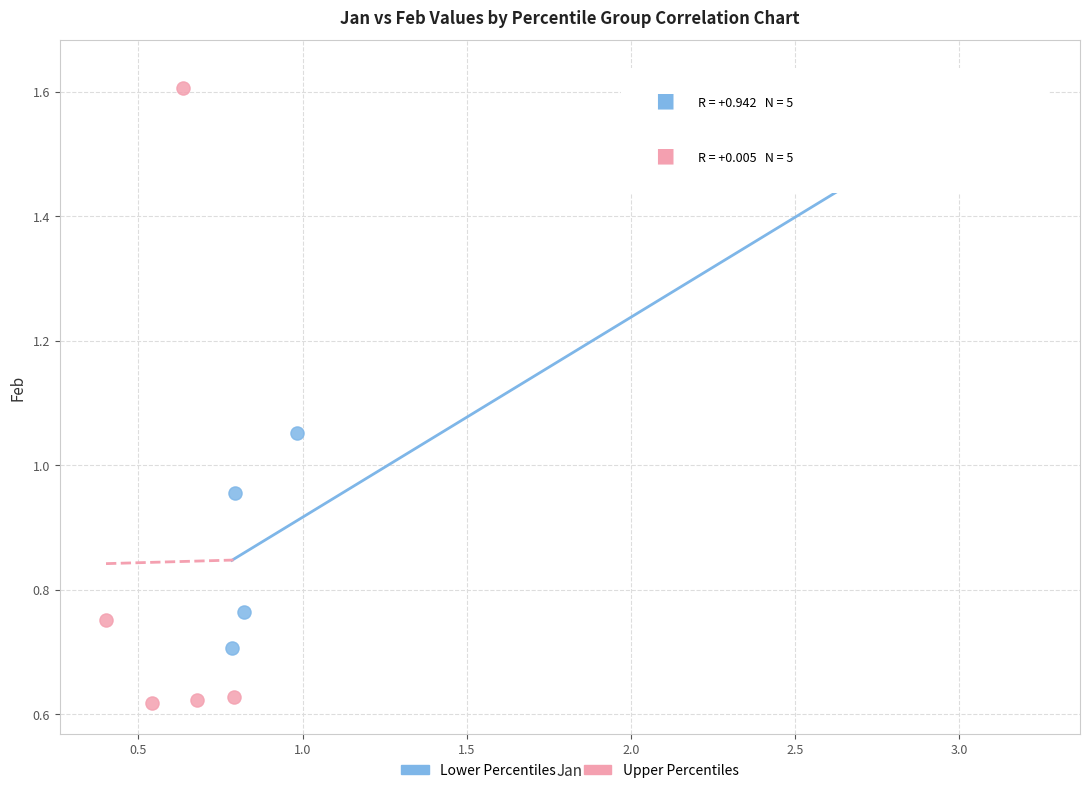

Which series reaches the minimum Y coordinate?

Upper Percentiles